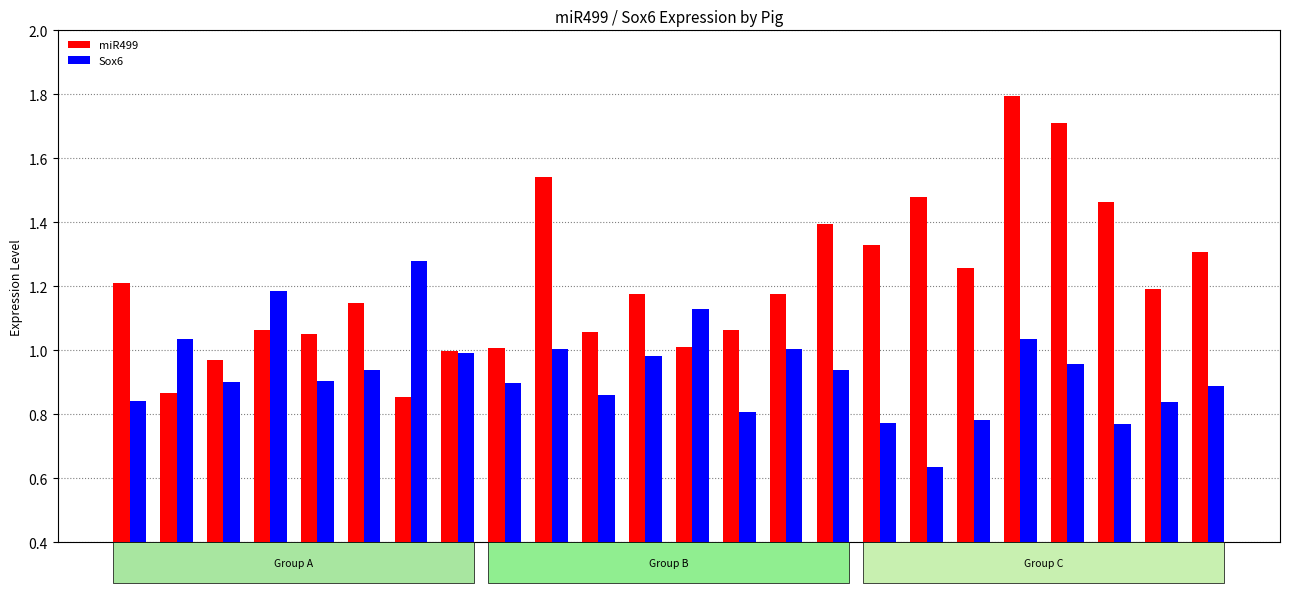

At which category is the sum across all series the highest?

C4